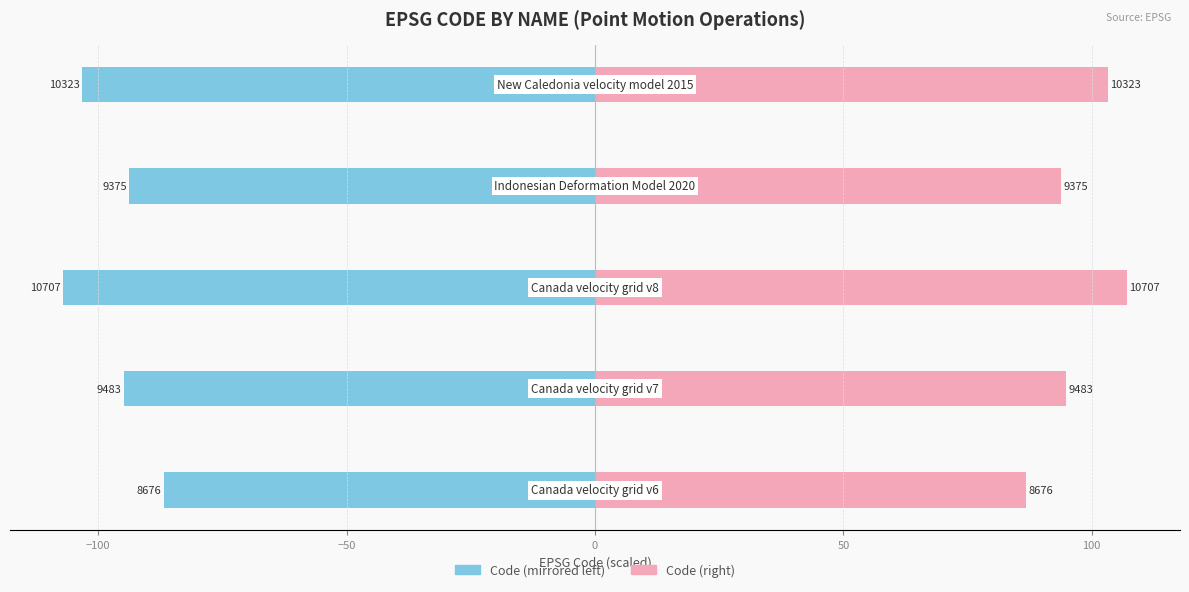

What is the average value of the EPSG Code (left) series?

-97.1